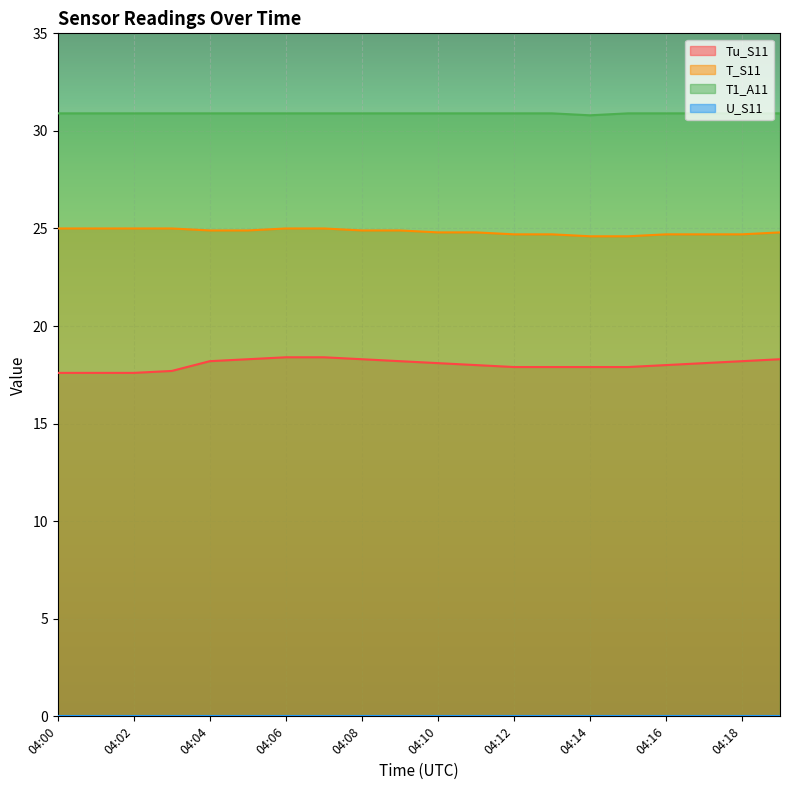

True or false: T1_A11 and T_S11 intersect in this chart.

False